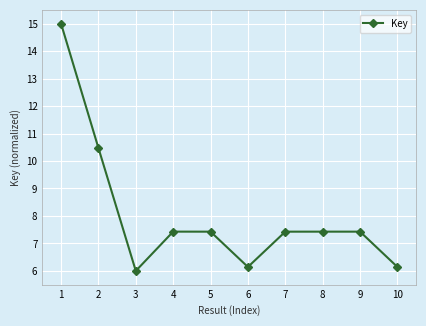

The chart shows a value of 6.1 at 10. True or false?

True